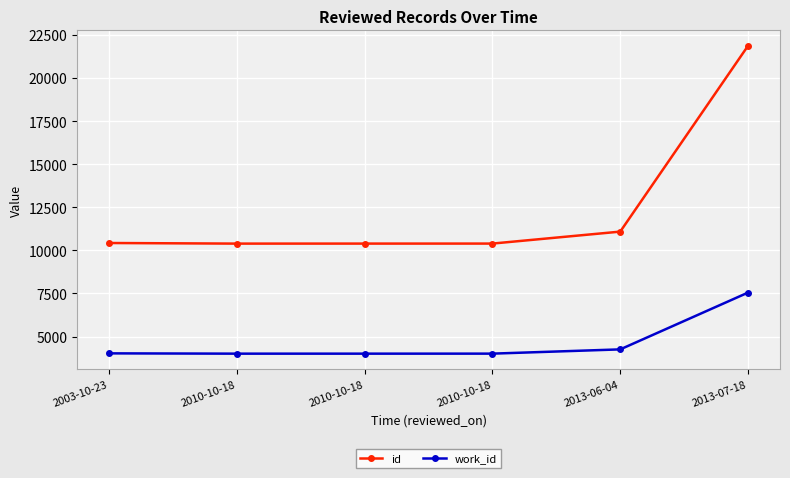

True or false: id and work_id intersect in this chart.

False